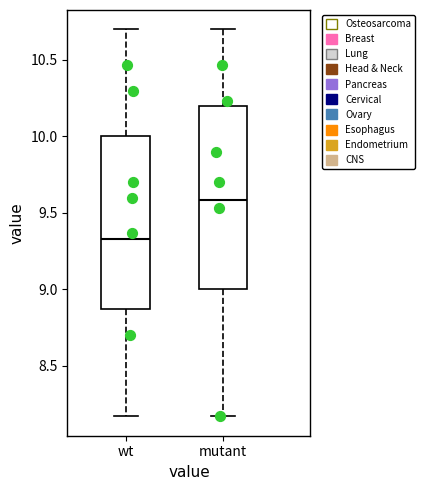

Which box is the tallest, from its lower edge to its upper edge?

mutant